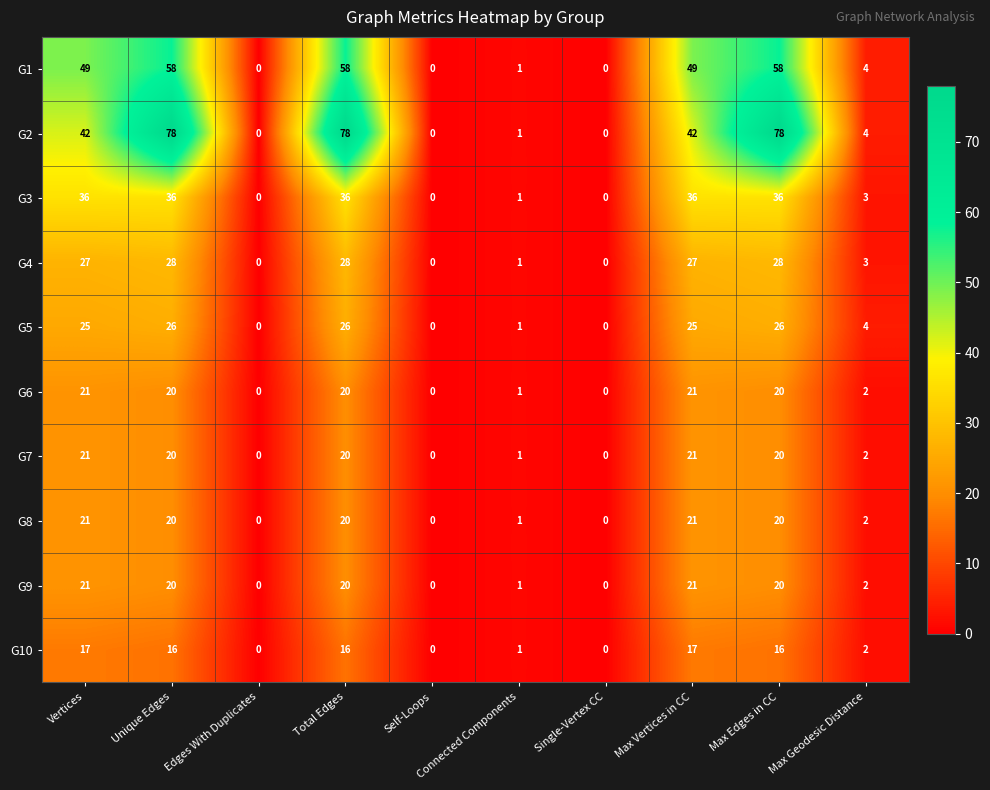

What is the sum of all G5 values?

133